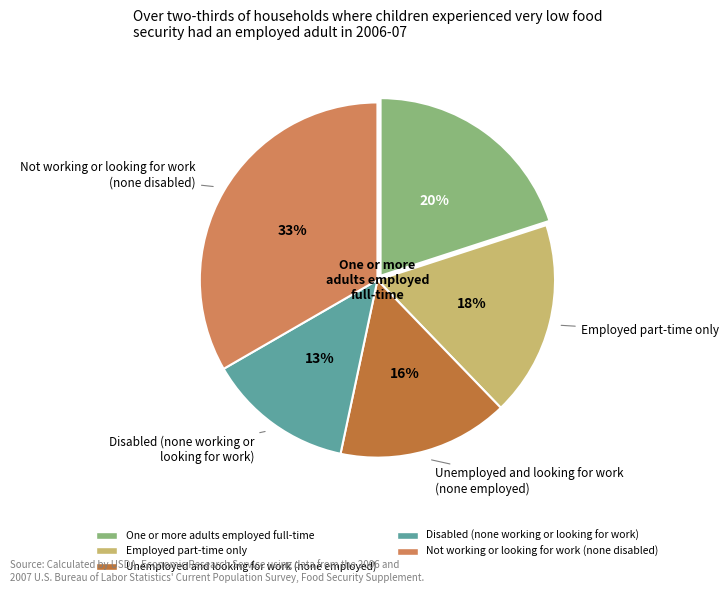

Does any single category account for the majority?

No